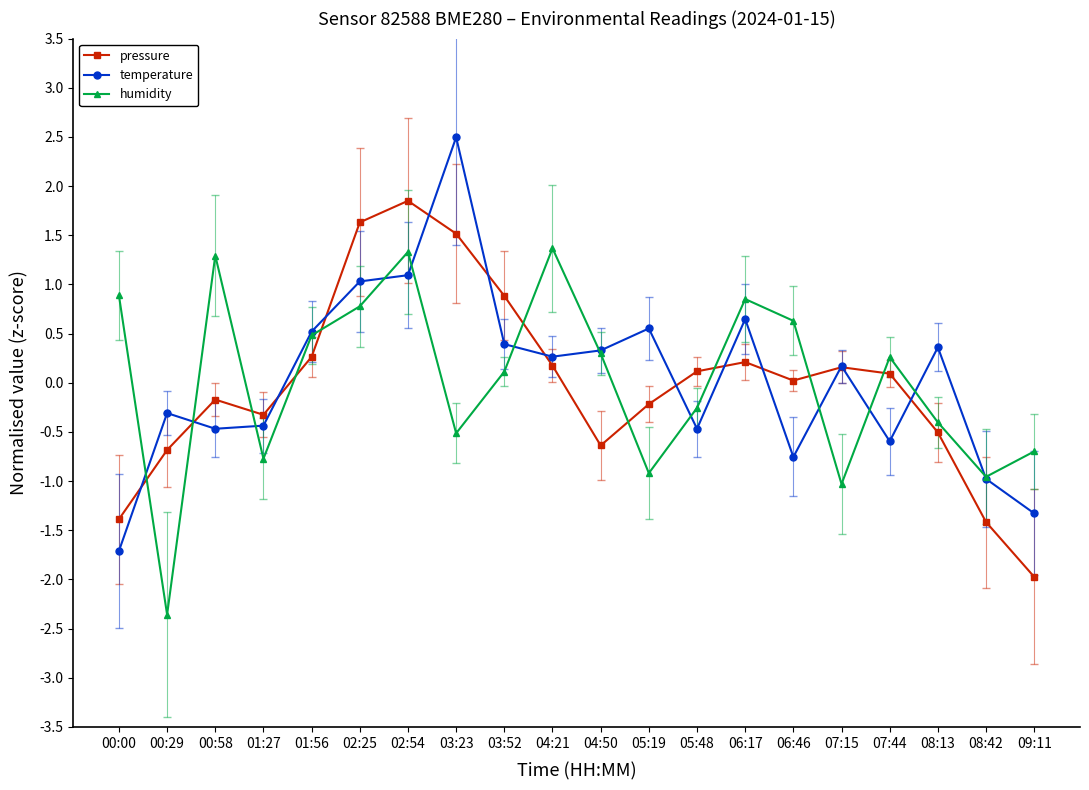

At which label does temperature first exceed 0?

01:56